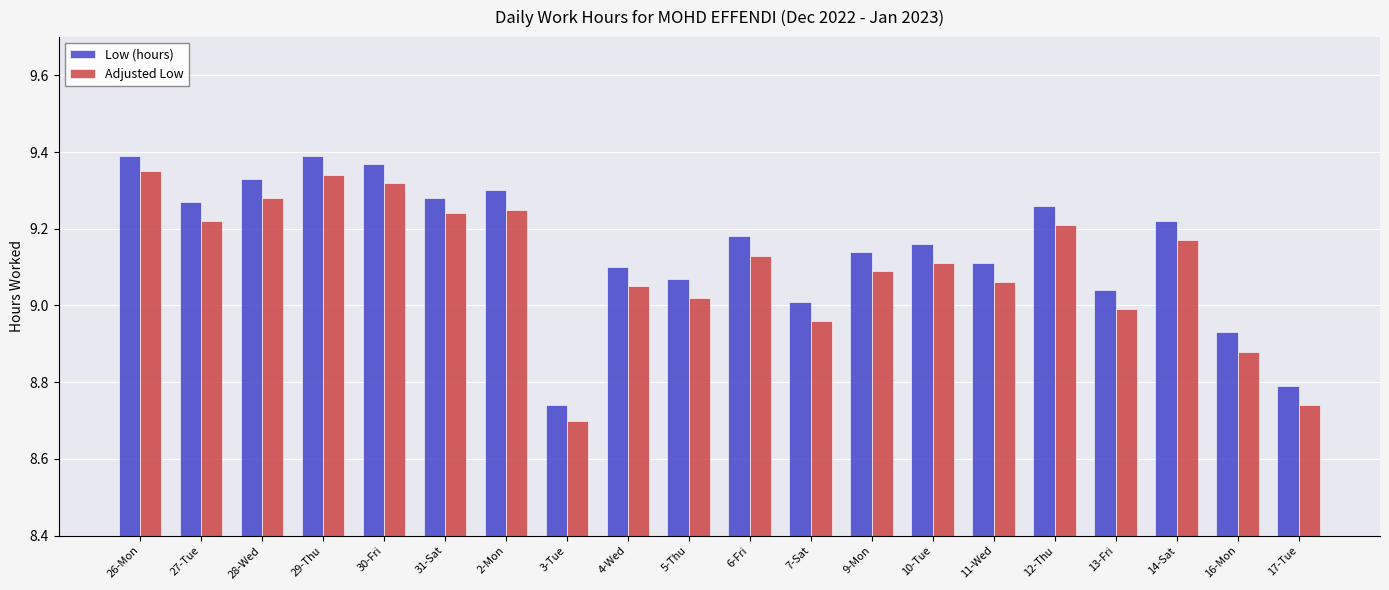

Where is Low (hours) nearest to the value 9?

7-Sat